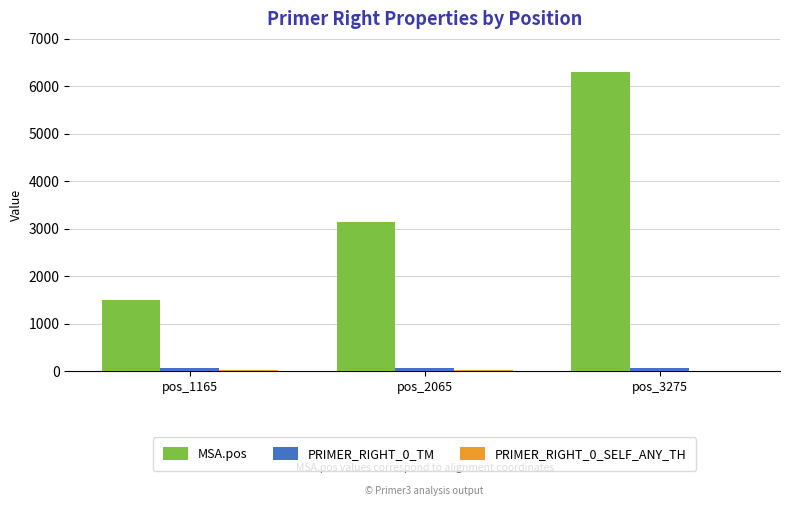

Which series has the largest total across all categories?

MSA.pos